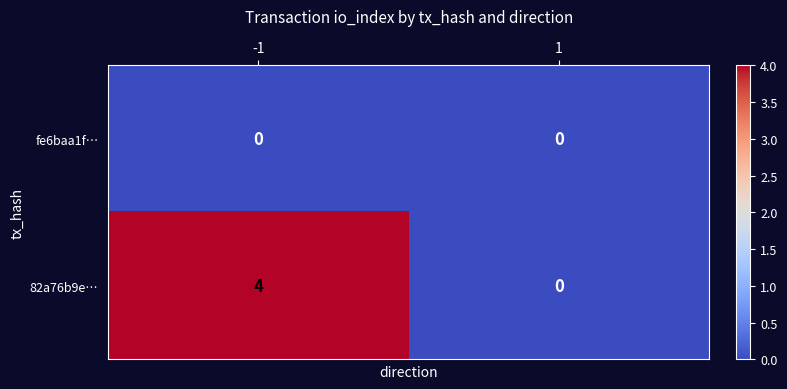

What is the maximum value shown in the chart?

4